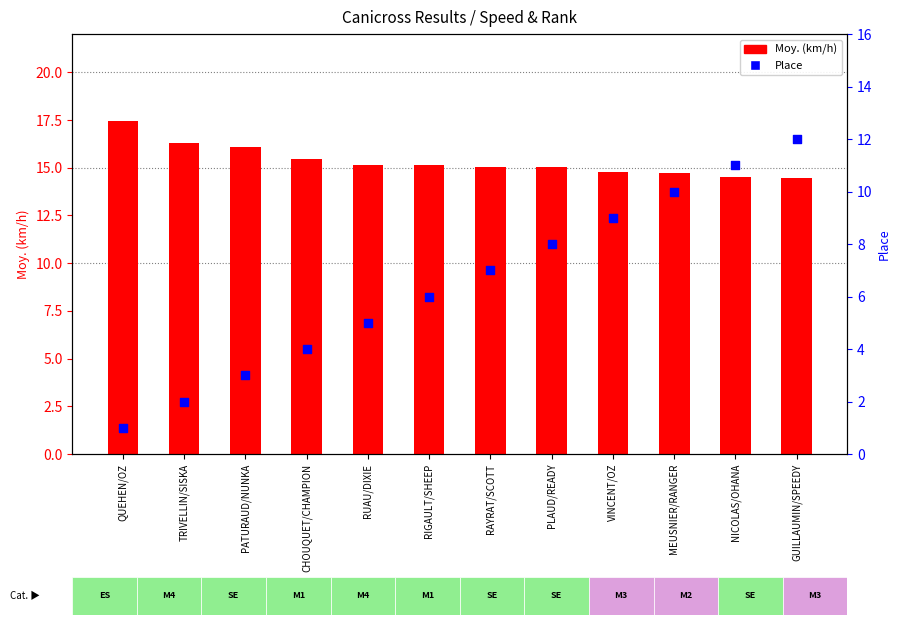

At which category is the sum across all series the highest?

GUILLAUMIN/SPEEDY